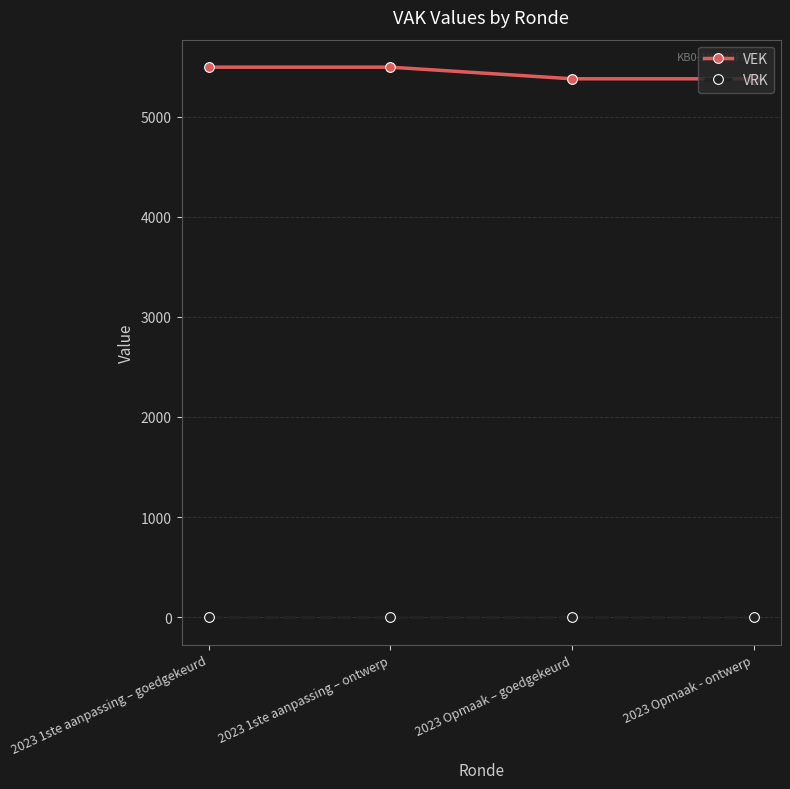

Which series has the largest range (max minus min)?

VEK